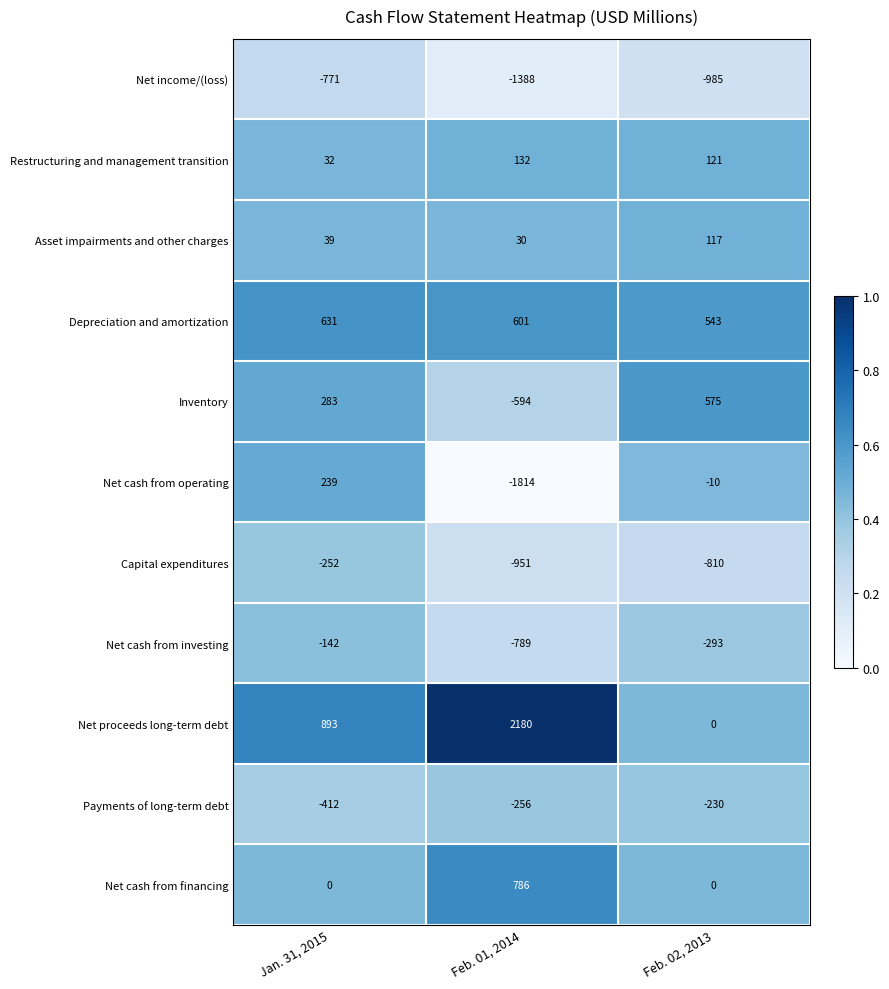

The value of Restructuring and management transition at Jan. 31, 2015 is 32. True or false?

True